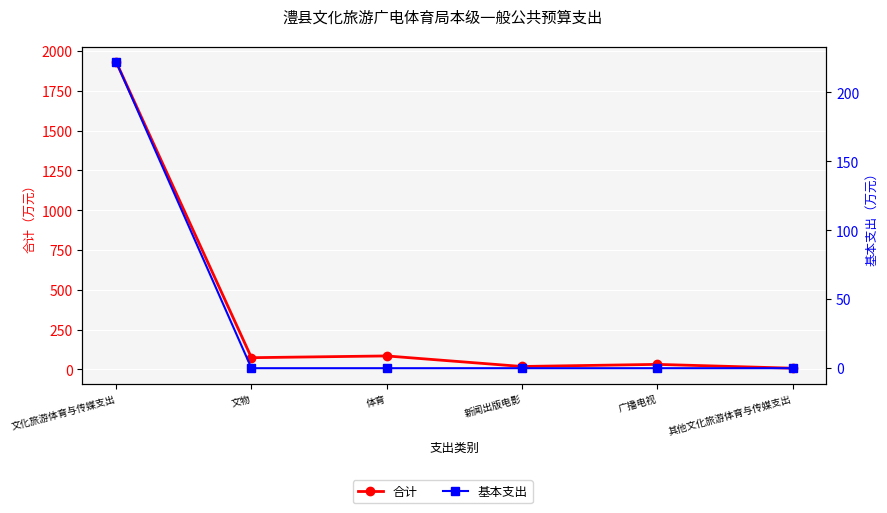

True or false: 基本支出 has a value of 324.1 at 文化旅游体育与传媒支出.

False